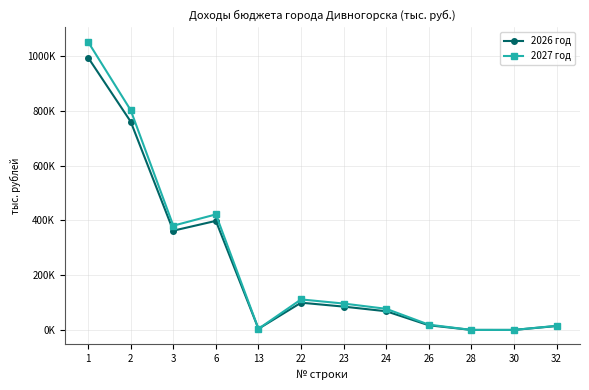

What are all the series names shown in the legend?

2026 год, 2027 год